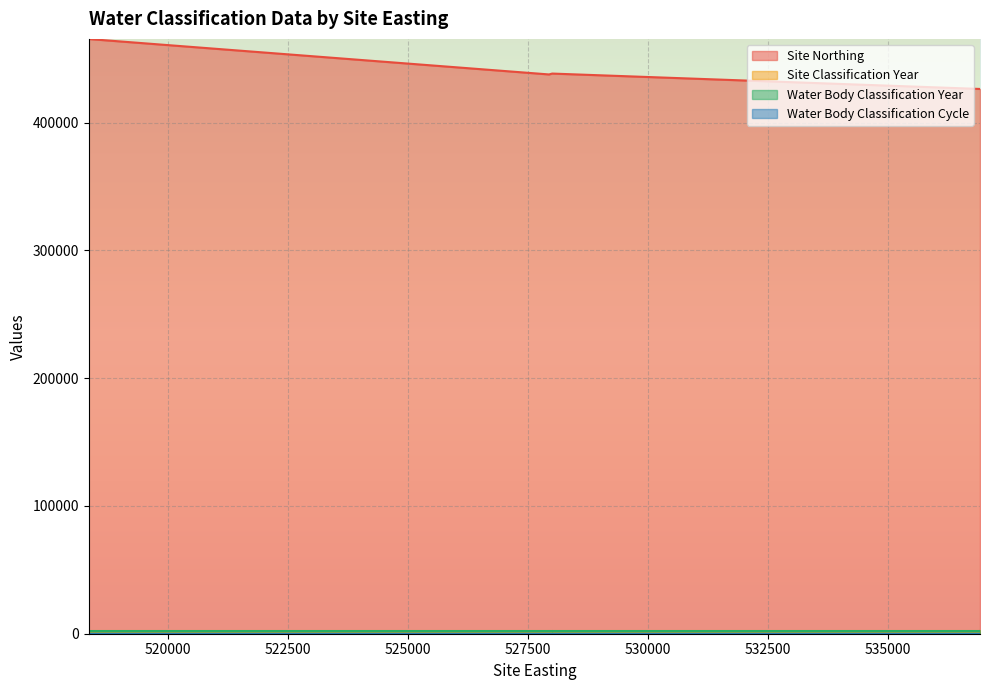

True or false: Water Body Classification Cycle and Site Classification Year cross at least once.

False